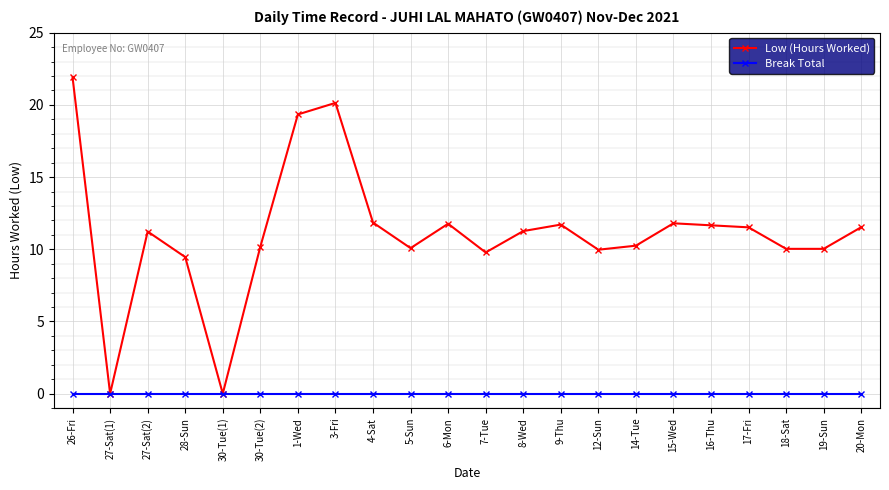

Is this an area chart (filled region under the line)?

No